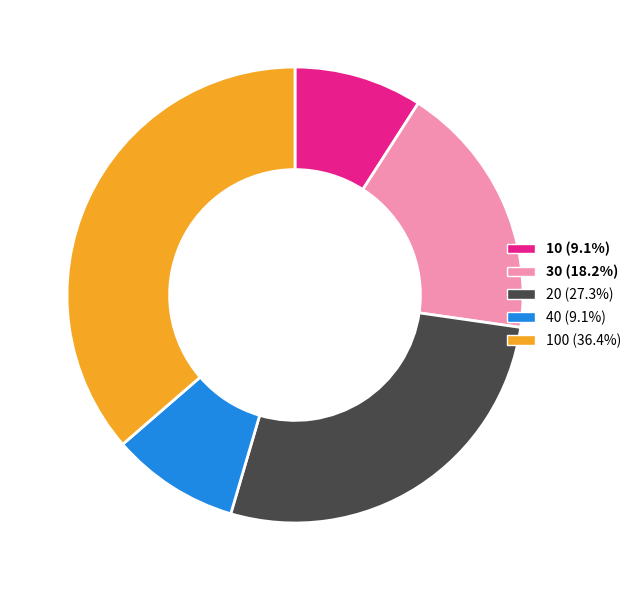

Is the sum of 10 (9.1%) and 20 (27.3%) greater than half?

No